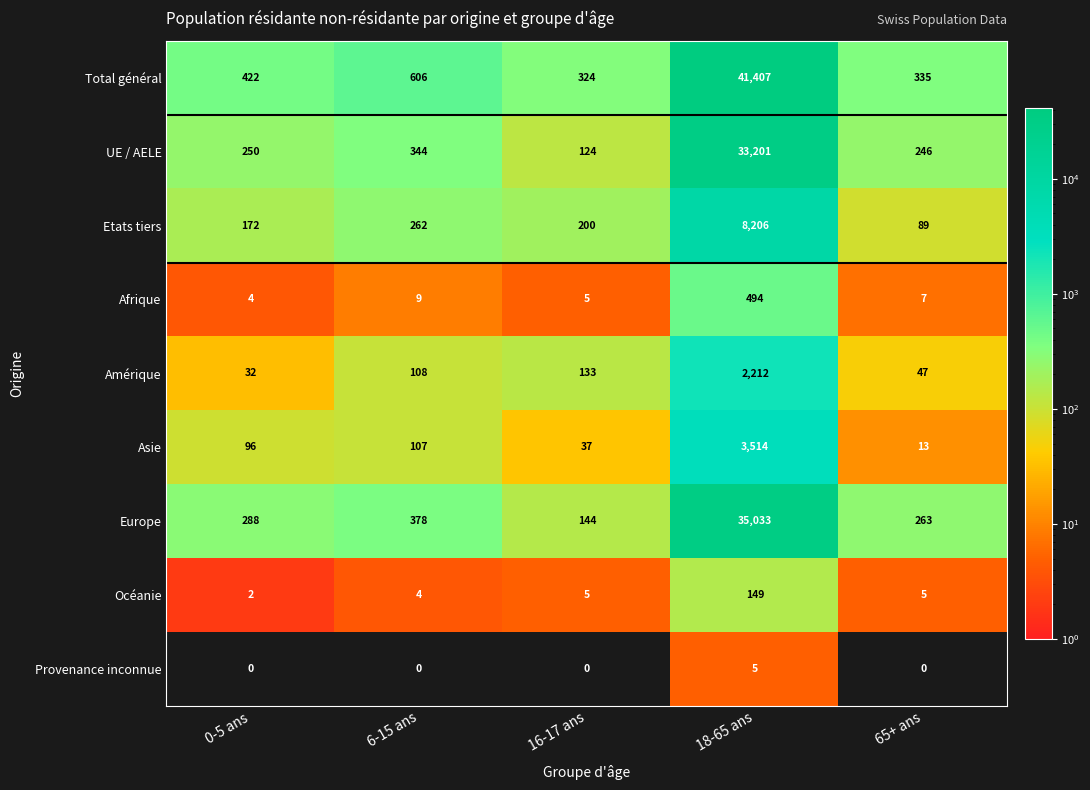

Which series has the widest spread of values?

Total général